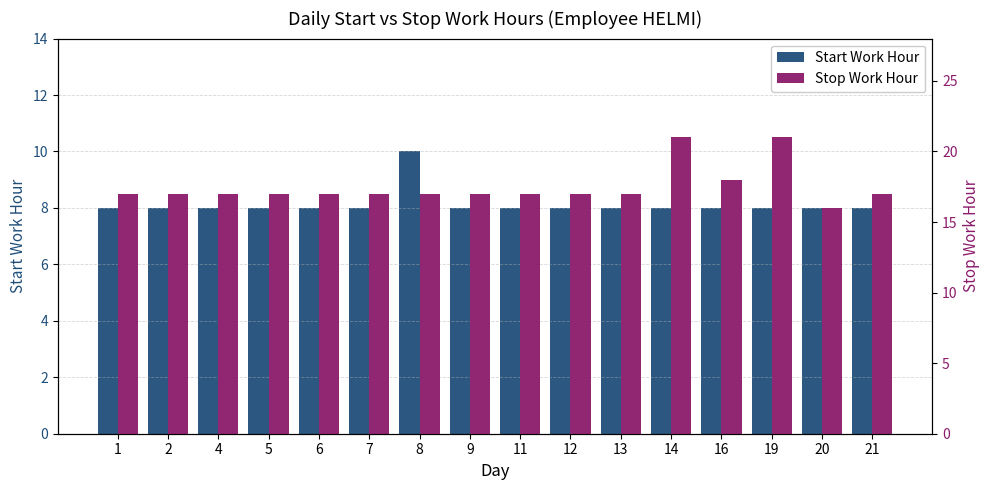

At which label is Stop Work Hour closest to 18?

16